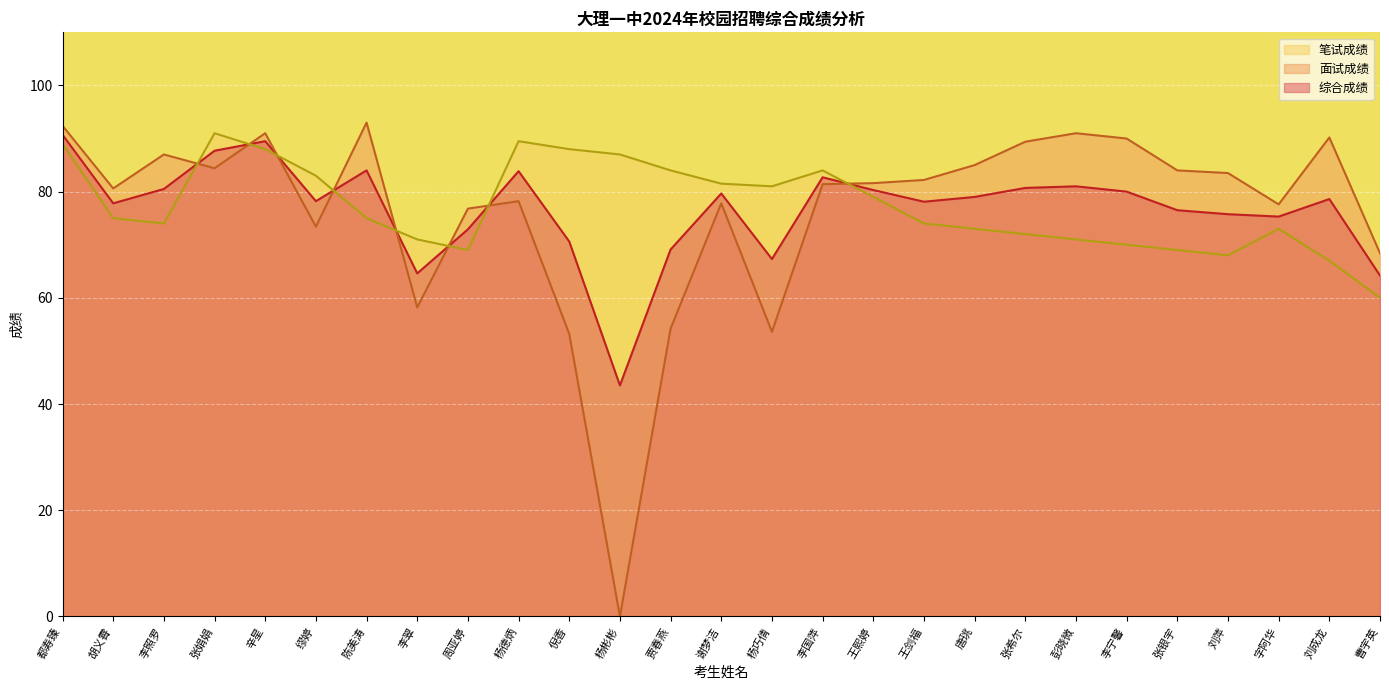

Reading left to right, what are all the values shown in this chart?

综合成绩: 都寿臻=90.7	胡义霄=77.8	李照罗=80.5	张娟娟=87.7	辛星=89.5	缪婷=78.2	陈美涛=84.0	李翠=64.6	周亚婷=72.9	杨德炳=83.8	倪香=70.6	杨彬彬=43.5	贾春燕=69.1	谢梦洁=79.7	杨巧倩=67.3	李国萍=82.7	王熙婷=80.3	王剑福=78.1	唐珧=79.0	张希尔=80.7	彭晓微=81.0	李宁馨=80.0	张银宇=76.5	刘萍=75.8	字阿华=75.3	刘成龙=78.6	曹宇英=64.2
面试成绩: 都寿臻=92.4	胡义霄=80.6	李照罗=87.0	张娟娟=84.4	辛星=91.0	缪婷=73.4	陈美涛=93.0	李翠=58.2	周亚婷=76.8	杨德炳=78.2	倪香=53.2	杨彬彬=0.0	贾春燕=54.2	谢梦洁=77.8	杨巧倩=53.6	李国萍=81.4	王熙婷=81.6	王剑福=82.2	唐珧=85.0	张希尔=89.4	彭晓微=91.0	李宁馨=90.0	张银宇=84.0	刘萍=83.5	字阿华=77.6	刘成龙=90.2	曹宇英=68.4
笔试成绩: 都寿臻=89.0	胡义霄=75.0	李照罗=74.0	张娟娟=91.0	辛星=88.0	缪婷=83.0	陈美涛=75.0	李翠=71.0	周亚婷=69.0	杨德炳=89.5	倪香=88.0	杨彬彬=87.0	贾春燕=84.0	谢梦洁=81.5	杨巧倩=81.0	李国萍=84.0	王熙婷=79.0	王剑福=74.0	唐珧=73.0	张希尔=72.0	彭晓微=71.0	李宁馨=70.0	张银宇=69.0	刘萍=68.0	字阿华=73.0	刘成龙=67.0	曹宇英=60.0